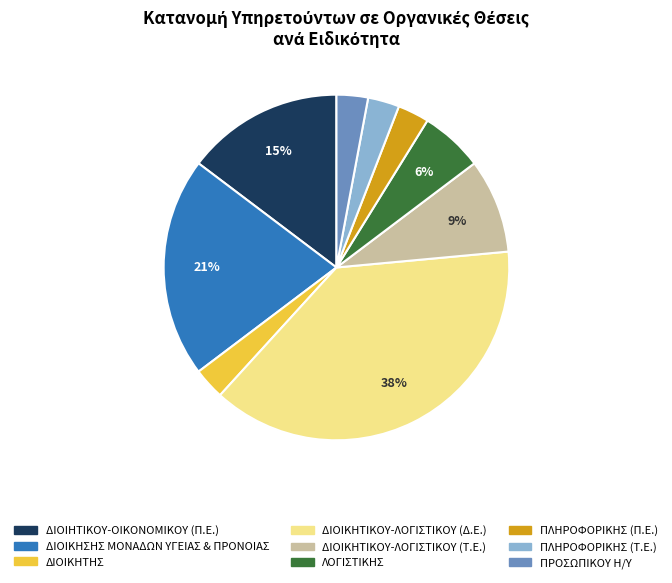

How many slices are in this pie chart?

9